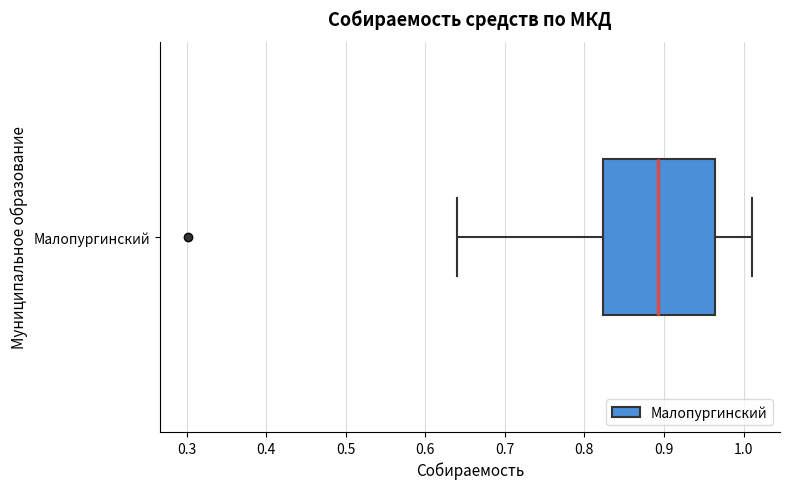

Transcribe this box plot: give where the median line is, the range the box spans, and where the two whiskers end, as read against the x-axis. The values are not printed on the chart, so give them approximately, as read against the axis.

median 0.89, box 0.82 to 0.96, whiskers 0.64 to 1.01